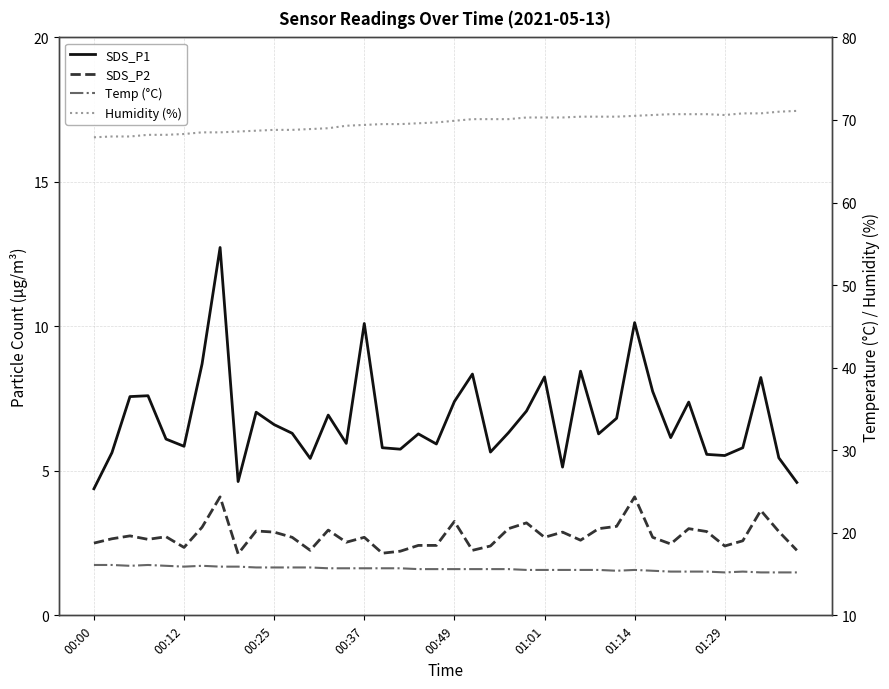

Reading right to left, transcribe all the data shown in this chart.

SDS_P1: 4.6	5.5	8.2	5.8	5.5	5.6	7.4	6.2	7.8	10.1	6.8	6.3	8.4	5.1	8.2	7.1	6.3	5.7	8.3	7.4	5.9	6.3	5.8	5.8	10.1	6.0	6.9	5.4	6.3	6.6	7.0	4.6	12.7	8.7	5.8	6.1	7.6	7.6	5.6	4.4
SDS_P2: 2.2	2.9	3.6	2.6	2.4	2.9	3.0	2.5	2.7	4.1	3.1	3.0	2.6	2.9	2.7	3.2	3.0	2.4	2.2	3.2	2.4	2.4	2.2	2.1	2.7	2.5	3.0	2.2	2.7	2.9	2.9	2.1	4.1	3.0	2.4	2.7	2.6	2.8	2.6	2.5
Temp (°C): 15.2	15.2	15.2	15.3	15.2	15.3	15.3	15.3	15.4	15.5	15.4	15.5	15.5	15.5	15.5	15.5	15.6	15.6	15.6	15.6	15.6	15.6	15.7	15.7	15.7	15.7	15.7	15.8	15.8	15.8	15.8	15.9	15.9	16.0	15.9	16.0	16.1	16.0	16.1	16.1
Humidity (%): 71.1	71.0	70.8	70.8	70.6	70.7	70.7	70.7	70.6	70.5	70.4	70.4	70.4	70.3	70.3	70.3	70.1	70.1	70.1	69.9	69.7	69.6	69.5	69.5	69.4	69.3	69.0	68.9	68.8	68.8	68.7	68.6	68.5	68.5	68.3	68.2	68.2	68.0	68.0	67.9